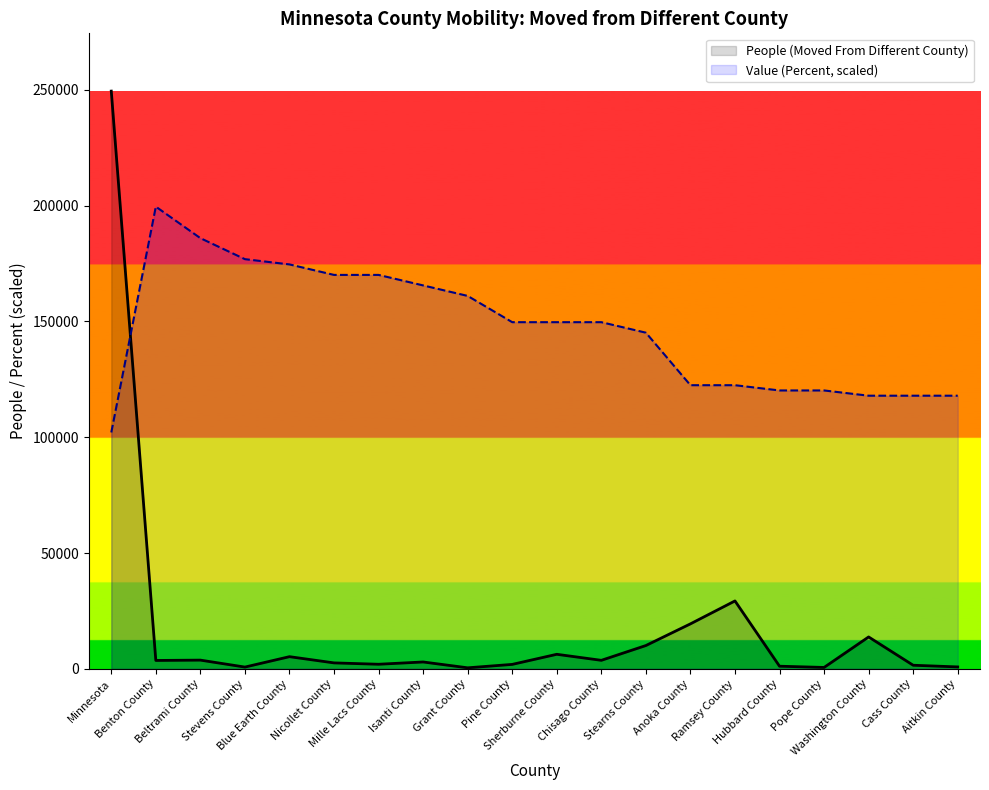

What is the label of the 16th point from the right?

Blue Earth County